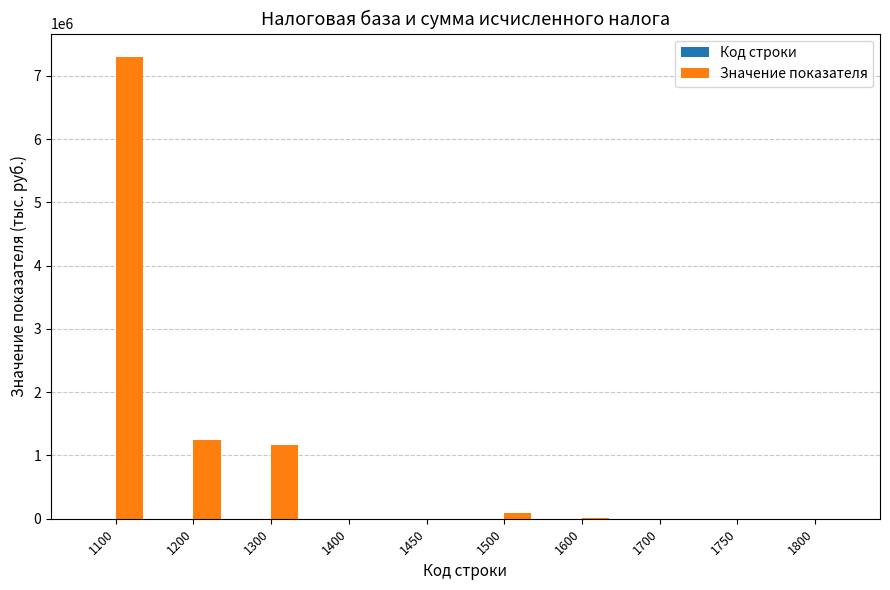

At which category is the sum across all series the highest?

1100